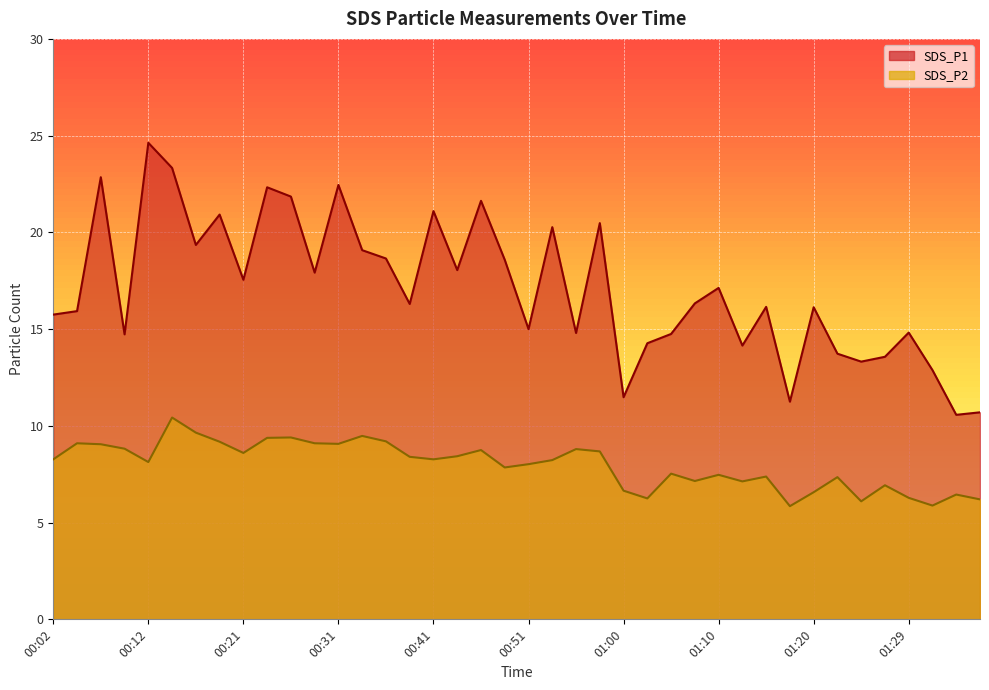

Does the chart display data point markers on the line(s)?

No